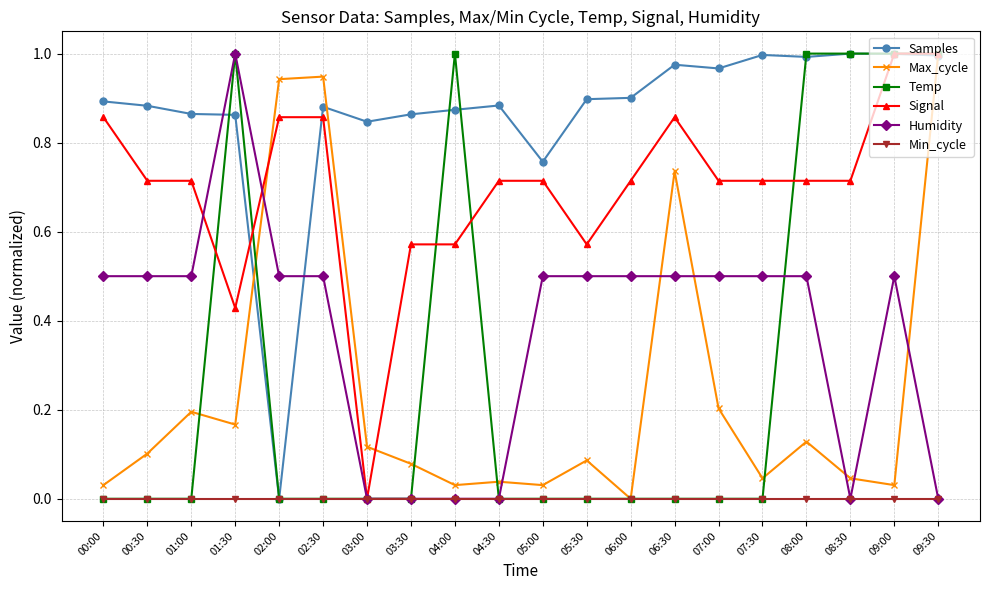

True or false: Temp has a value of -0.7 at 06:30.

False